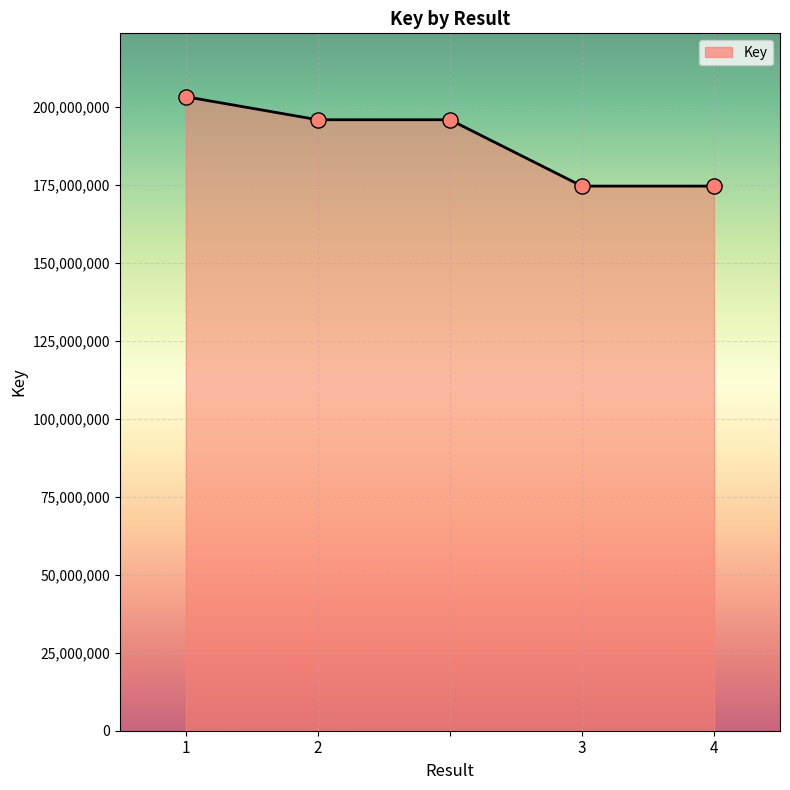

What is the greatest value displayed?

203290916